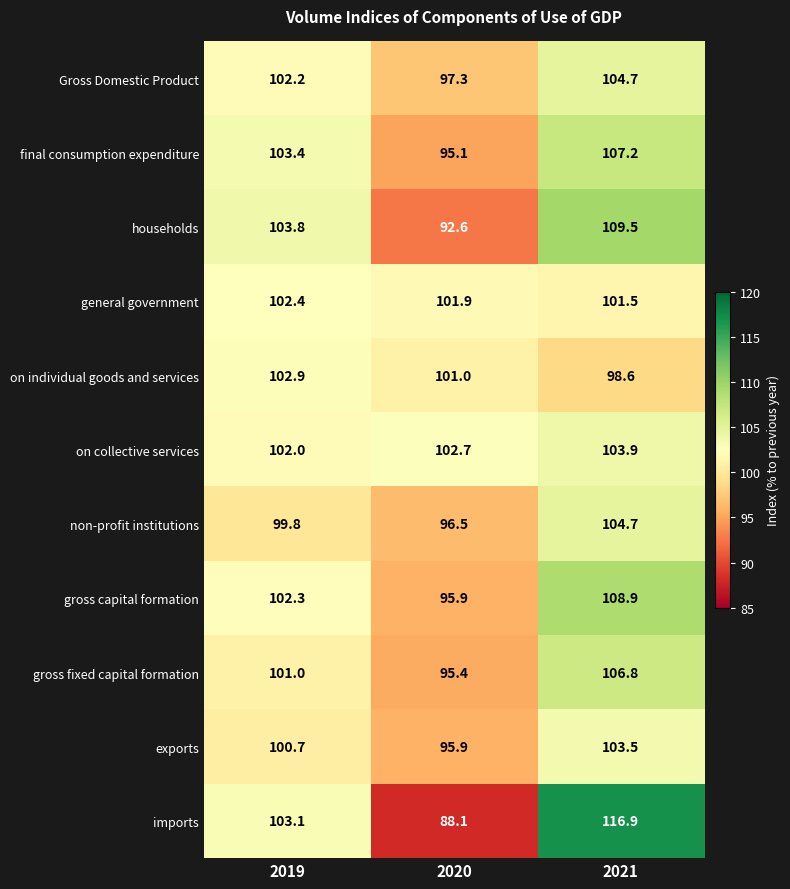

At which label is gross capital formation closest to 102?

2019